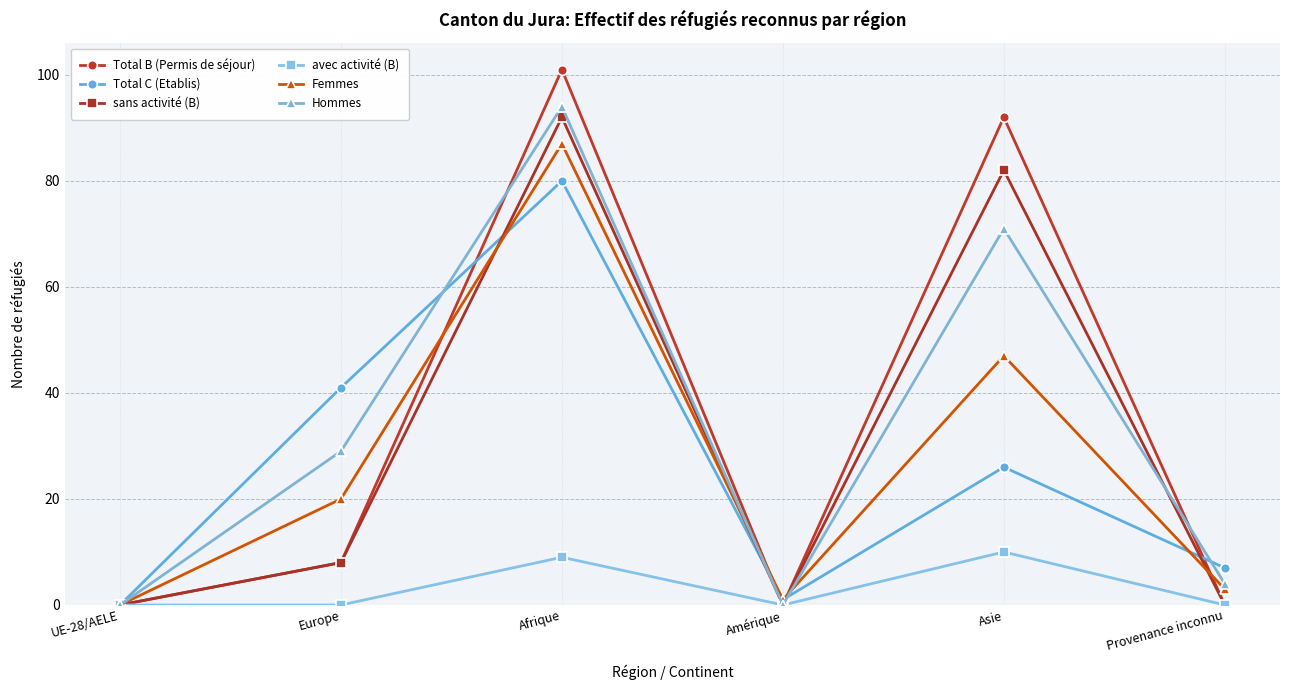

Reading left to right, list all the values displayed in this chart.

Total B (Permis de séjour): UE-28/AELE=0	Europe=8	Afrique=101	Amérique=0	Asie=92	Provenance inconnu=0
Total C (Etablis): UE-28/AELE=0	Europe=41	Afrique=80	Amérique=1	Asie=26	Provenance inconnu=7
sans activité (B): UE-28/AELE=0	Europe=8	Afrique=92	Amérique=0	Asie=82	Provenance inconnu=0
avec activité (B): UE-28/AELE=0	Europe=0	Afrique=9	Amérique=0	Asie=10	Provenance inconnu=0
Femmes: UE-28/AELE=0	Europe=20	Afrique=87	Amérique=1	Asie=47	Provenance inconnu=3
Hommes: UE-28/AELE=0	Europe=29	Afrique=94	Amérique=0	Asie=71	Provenance inconnu=4